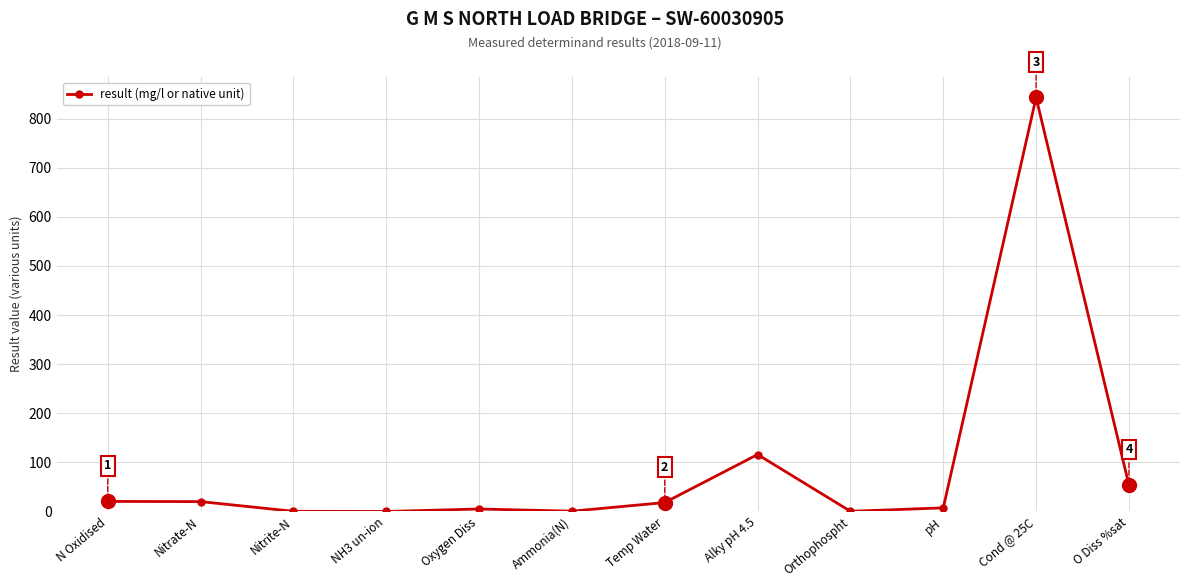

Approximately how many times larger is the value at O Diss %sat compared to Nitrate-N?

2.7